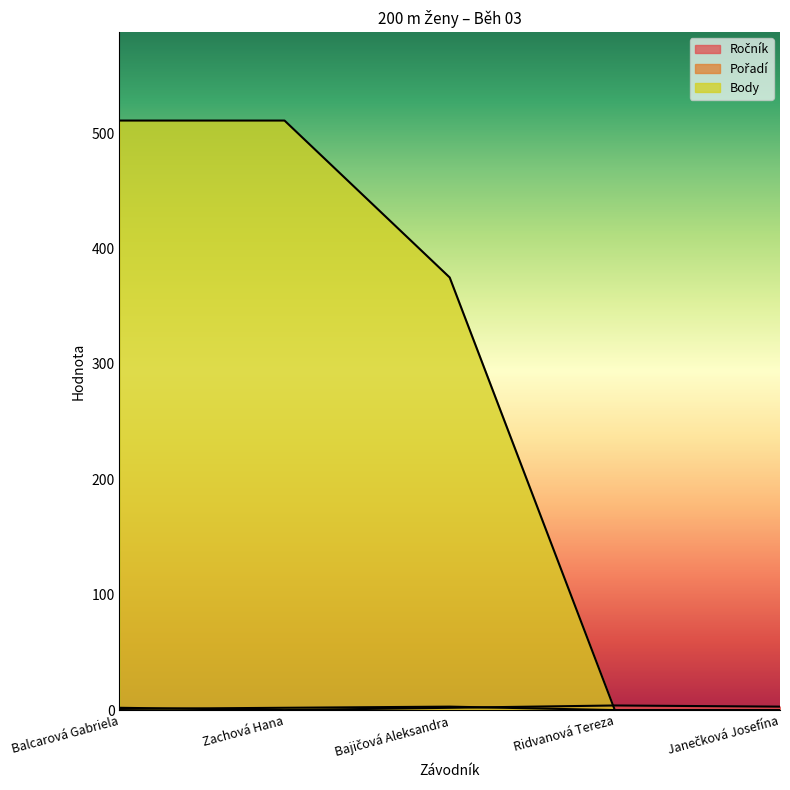

True or false: Pořadí and Body cross at least once.

False